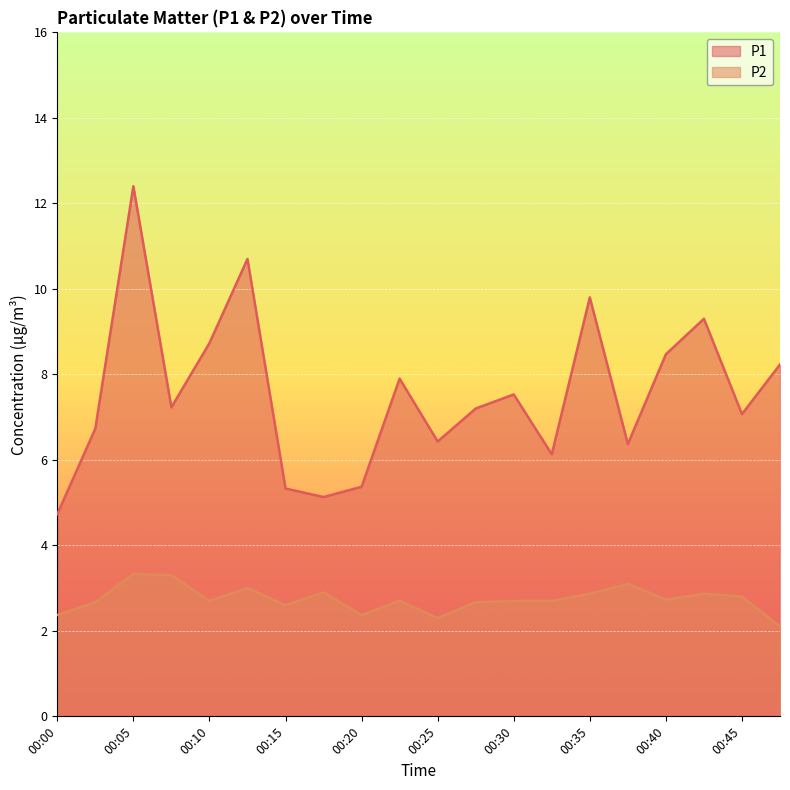

True or false: P1 has more than 2 interior local peaks.

True